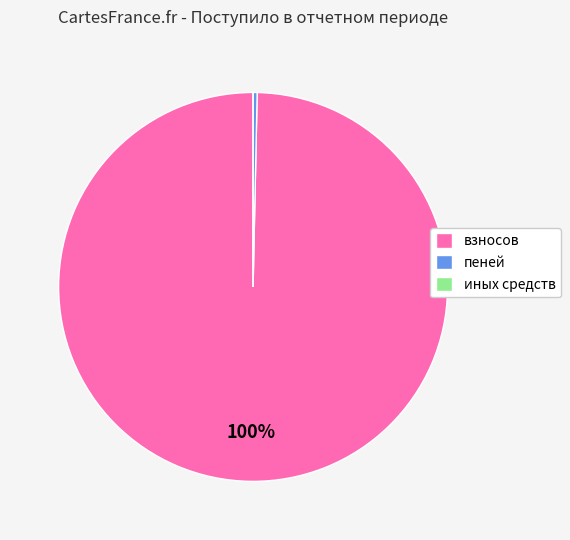

To the nearest percent, what is the difference between the largest and smallest slice percentages?

100%